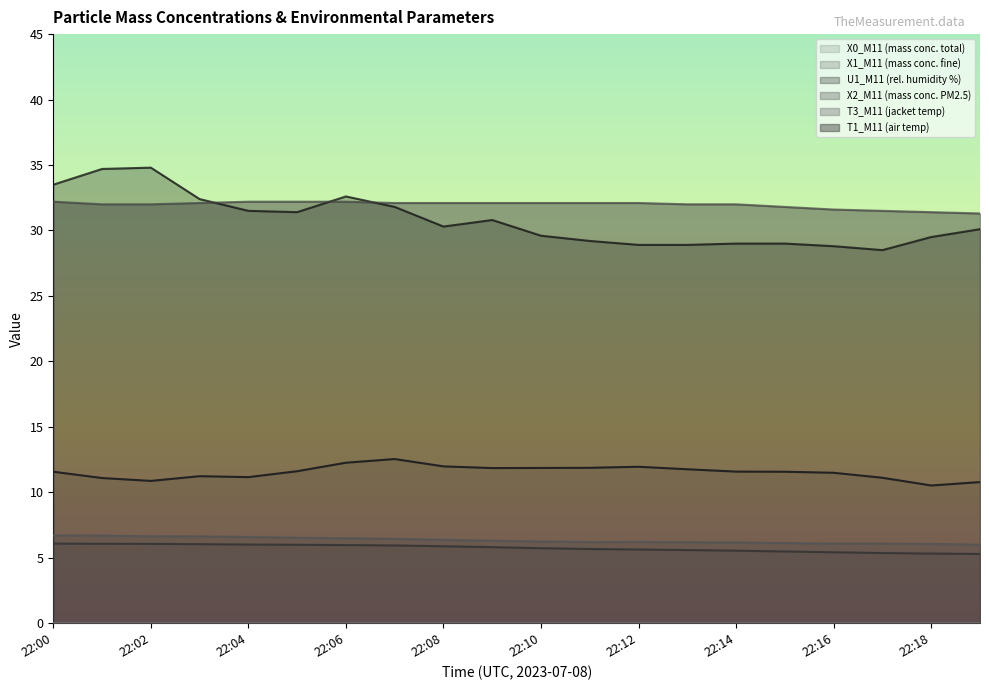

Reading left to right, list all the values displayed in this chart.

X0_M11 (mass conc. total): 22:00=11.6	22:01=11.1	22:02=10.9	22:03=11.2	22:04=11.2	22:05=11.6	22:06=12.3	22:07=12.5	22:08=12.0	22:09=11.8	22:10=11.9	22:11=11.9	22:12=11.9	22:13=11.8	22:14=11.6	22:15=11.6	22:16=11.5	22:17=11.1	22:18=10.5	22:19=10.8
X1_M11 (mass conc. fine): 22:00=6.1	22:01=6.1	22:02=6.1	22:03=6.0	22:04=6.0	22:05=6.0	22:06=6.0	22:07=5.9	22:08=5.9	22:09=5.8	22:10=5.7	22:11=5.7	22:12=5.6	22:13=5.6	22:14=5.5	22:15=5.5	22:16=5.4	22:17=5.4	22:18=5.3	22:19=5.3
U1_M11 (rel. humidity %): 22:00=33.5	22:01=34.7	22:02=34.8	22:03=32.4	22:04=31.5	22:05=31.4	22:06=32.6	22:07=31.8	22:08=30.3	22:09=30.8	22:10=29.6	22:11=29.2	22:12=28.9	22:13=28.9	22:14=29.0	22:15=29.0	22:16=28.8	22:17=28.5	22:18=29.5	22:19=30.1
X2_M11 (mass conc. PM2.5): 22:00=6.7	22:01=6.7	22:02=6.6	22:03=6.6	22:04=6.6	22:05=6.5	22:06=6.5	22:07=6.5	22:08=6.4	22:09=6.3	22:10=6.2	22:11=6.2	22:12=6.2	22:13=6.2	22:14=6.2	22:15=6.1	22:16=6.1	22:17=6.1	22:18=6.1	22:19=6.0
T1_M11 (air temp): 22:00=32.2	22:01=32.0	22:02=32.0	22:03=32.1	22:04=32.2	22:05=32.2	22:06=32.2	22:07=32.1	22:08=32.1	22:09=32.1	22:10=32.1	22:11=32.1	22:12=32.1	22:13=32.0	22:14=32.0	22:15=31.8	22:16=31.6	22:17=31.5	22:18=31.4	22:19=31.3